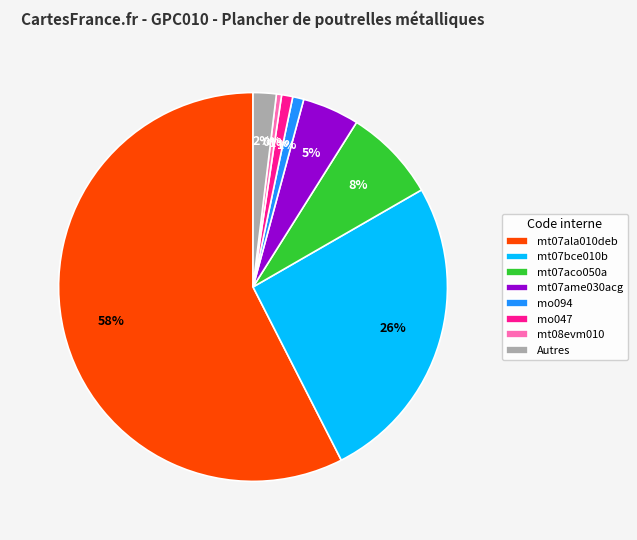

To the nearest percent, what is the difference between the largest and smallest slice percentages?

57%